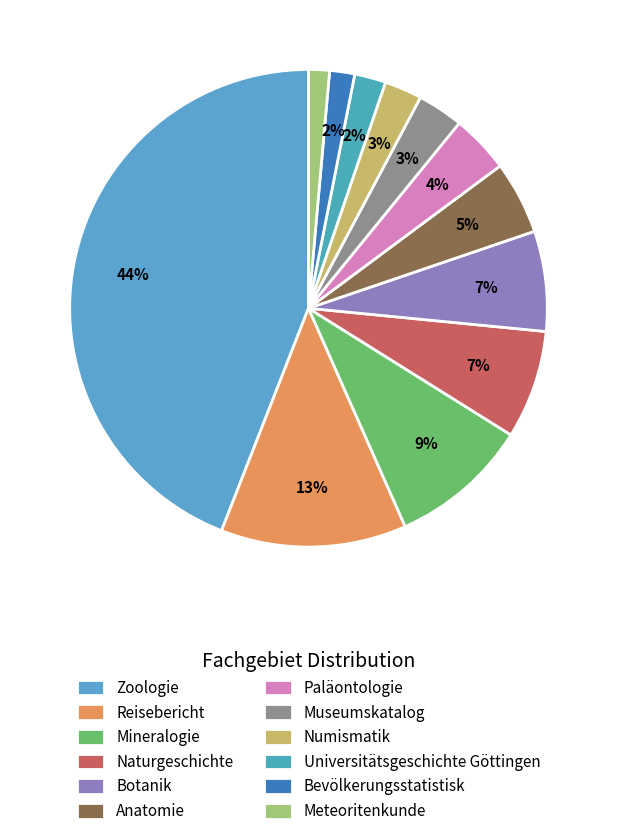

How many slices are in this pie chart?

12